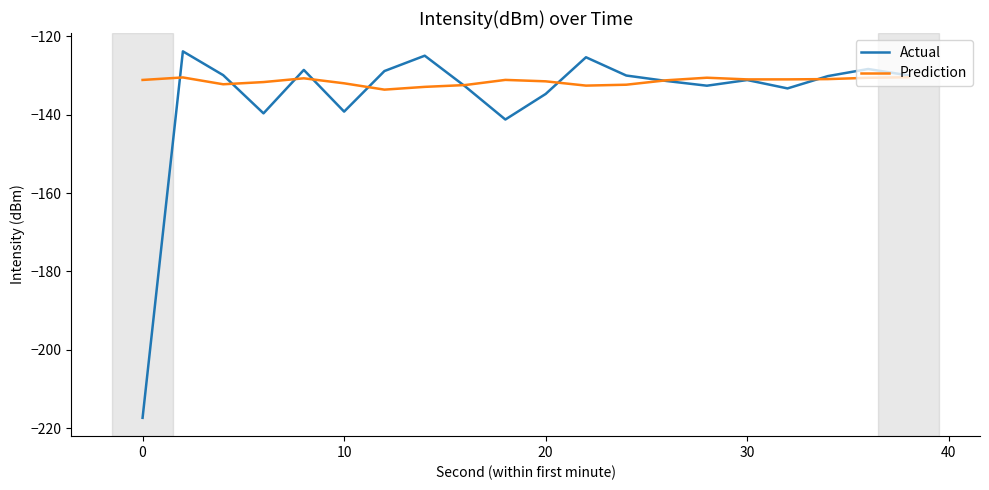

List the series in order of their peak value, lowest first.

Prediction, Actual